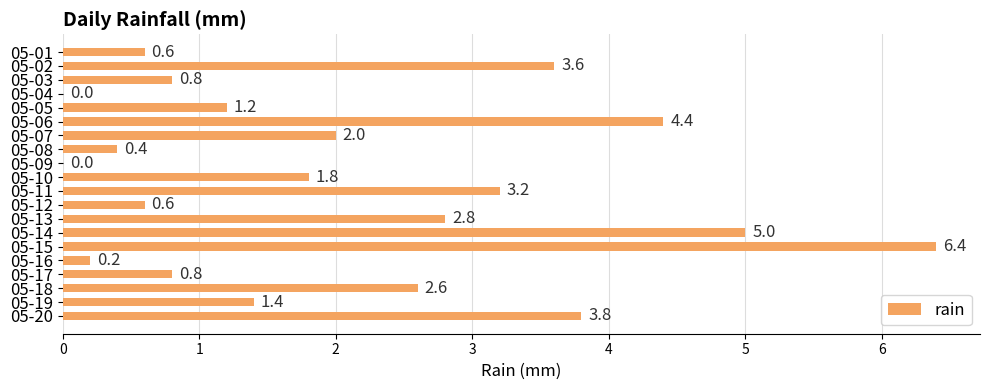

Which label corresponds to the largest value in the chart?

05-15